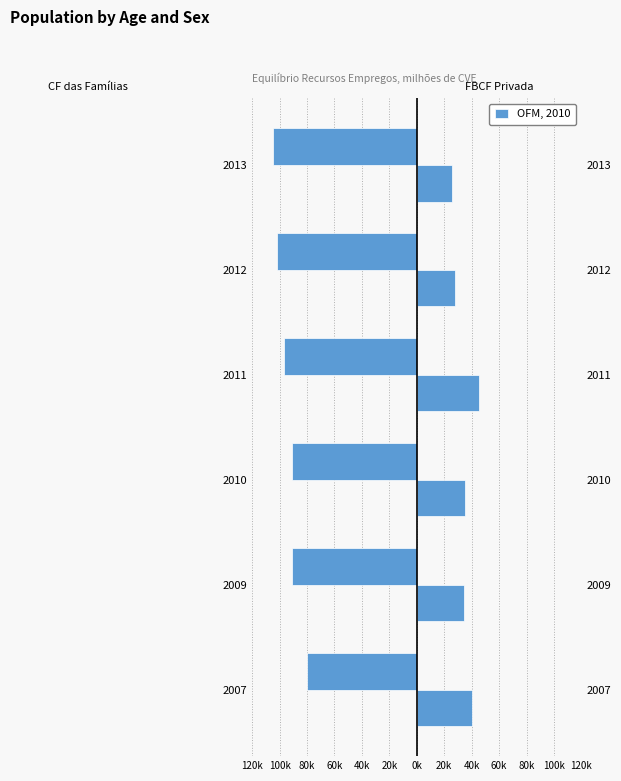

Rank the series at 2012 from highest to lowest value.

FBCF  Privada, CF das Famílias